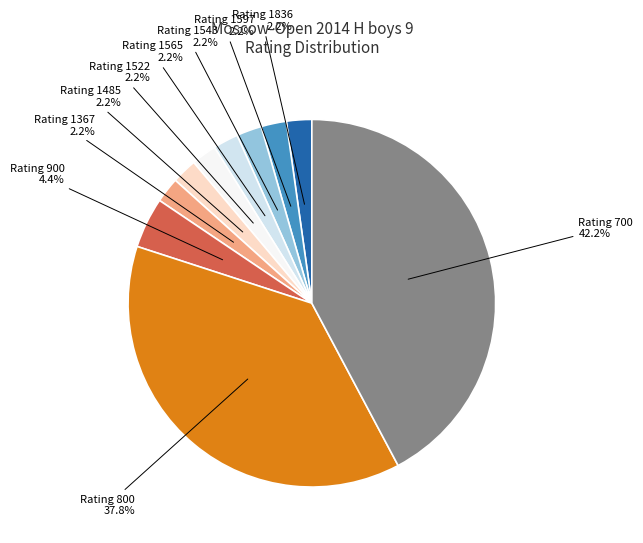

Count the number of slices in the pie.

10